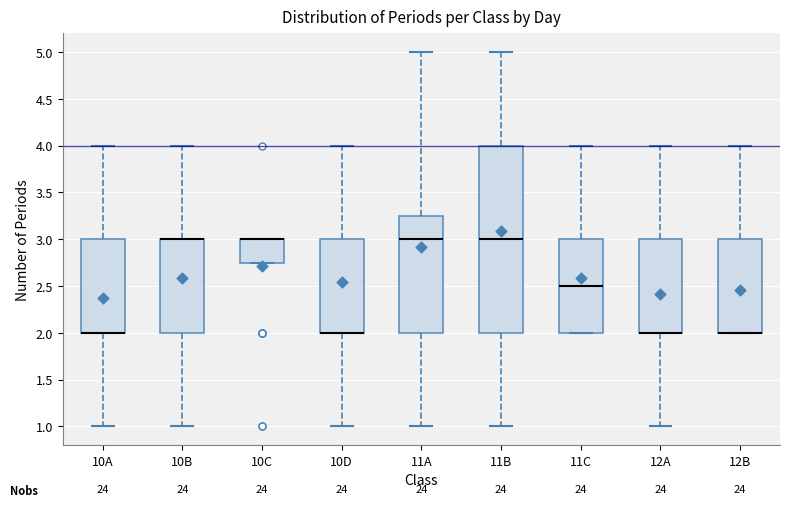

Which box is the tallest, from its lower edge to its upper edge?

11B